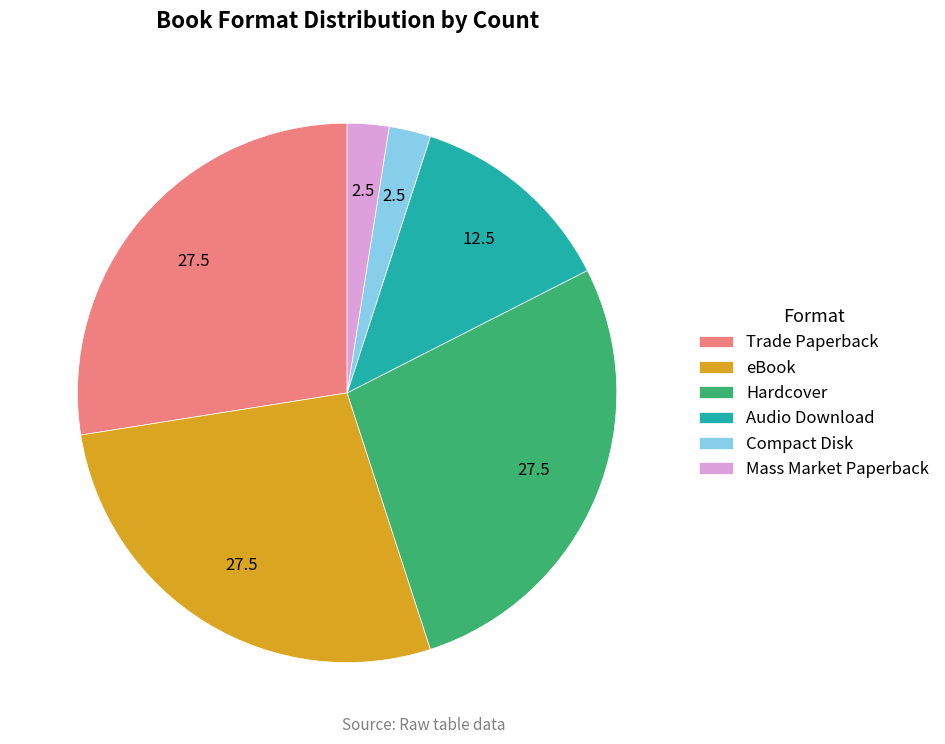

Is the sum of eBook and Compact Disk greater than half?

No